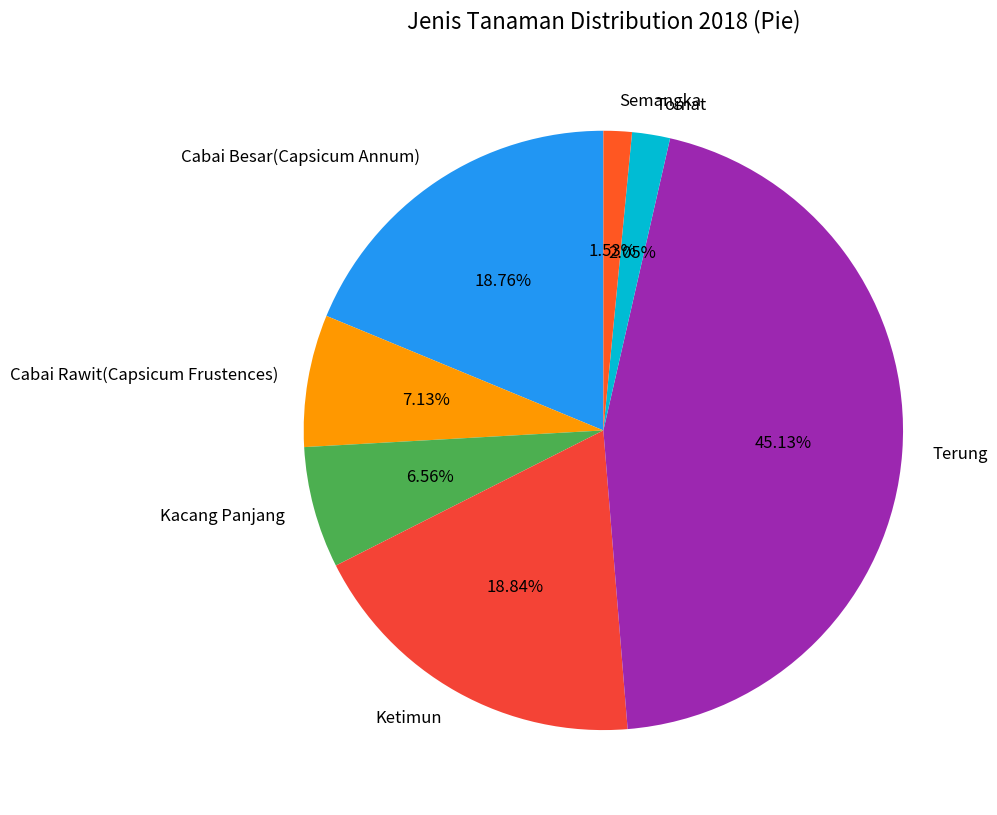

Is there a majority slice in this chart?

No